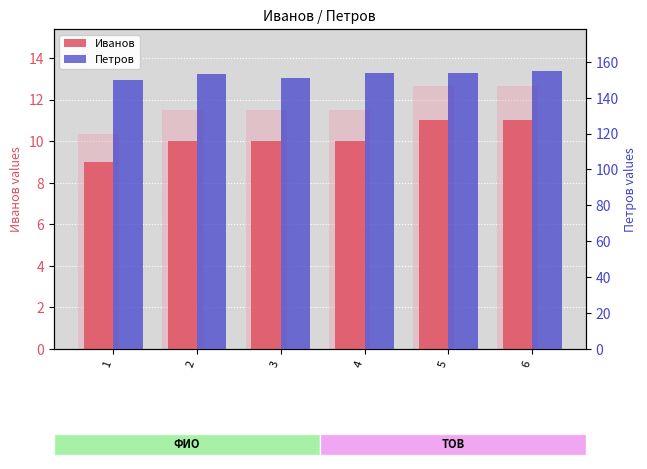

List the series in order of their peak value, highest first.

Петров, Иванов